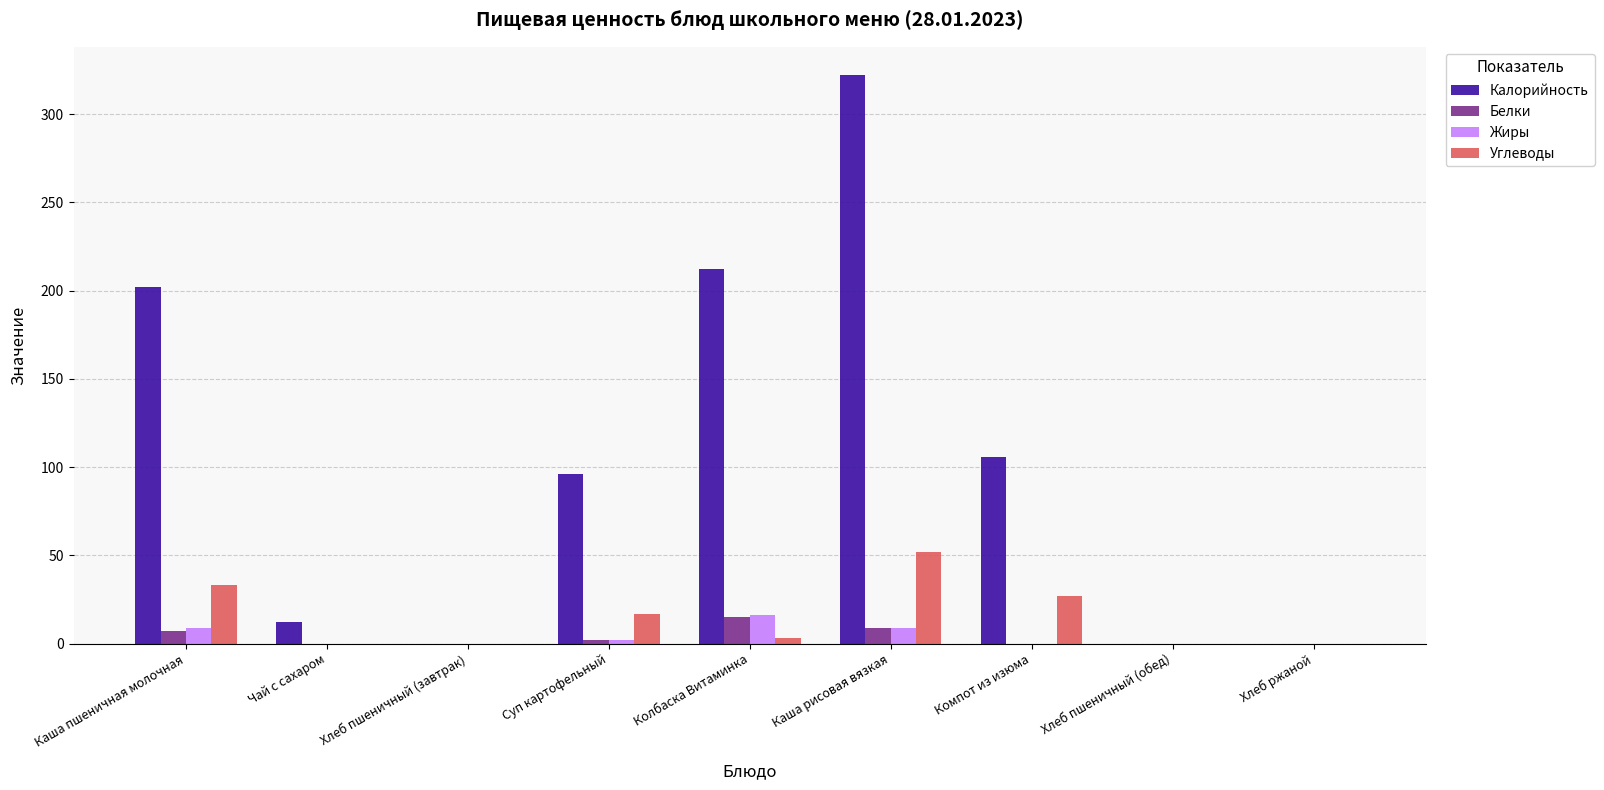

What is the sum of all Белки values?

33